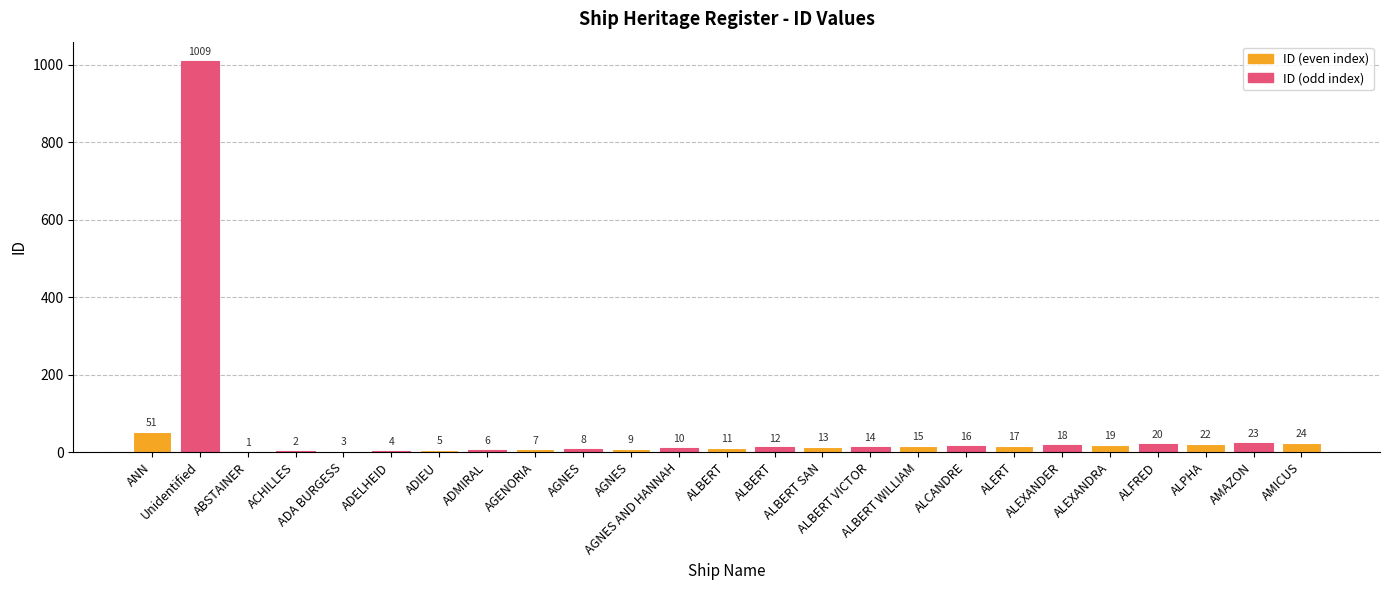

The chart shows a value of 10 at AGNES AND HANNAH. True or false?

True